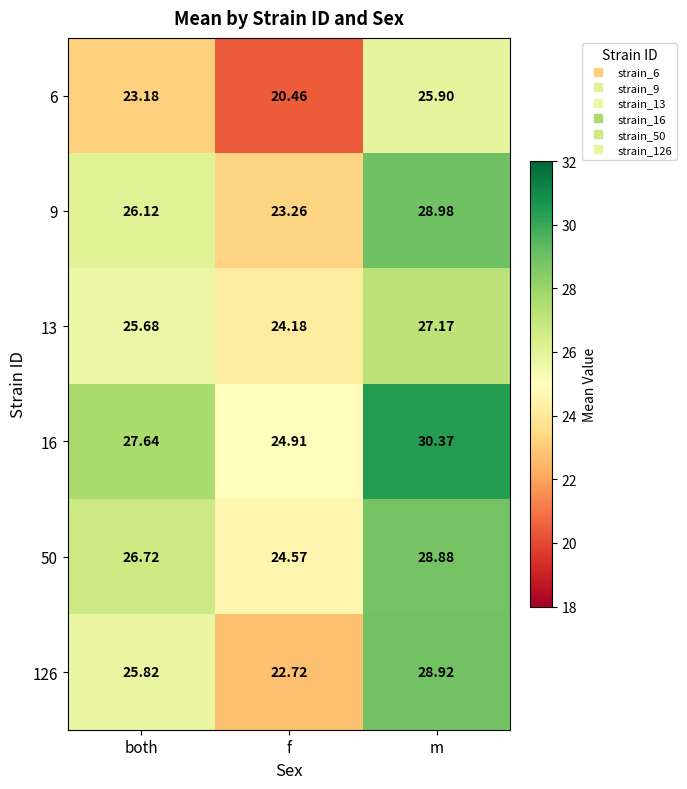

Where is 16 nearest to the value 27?

both